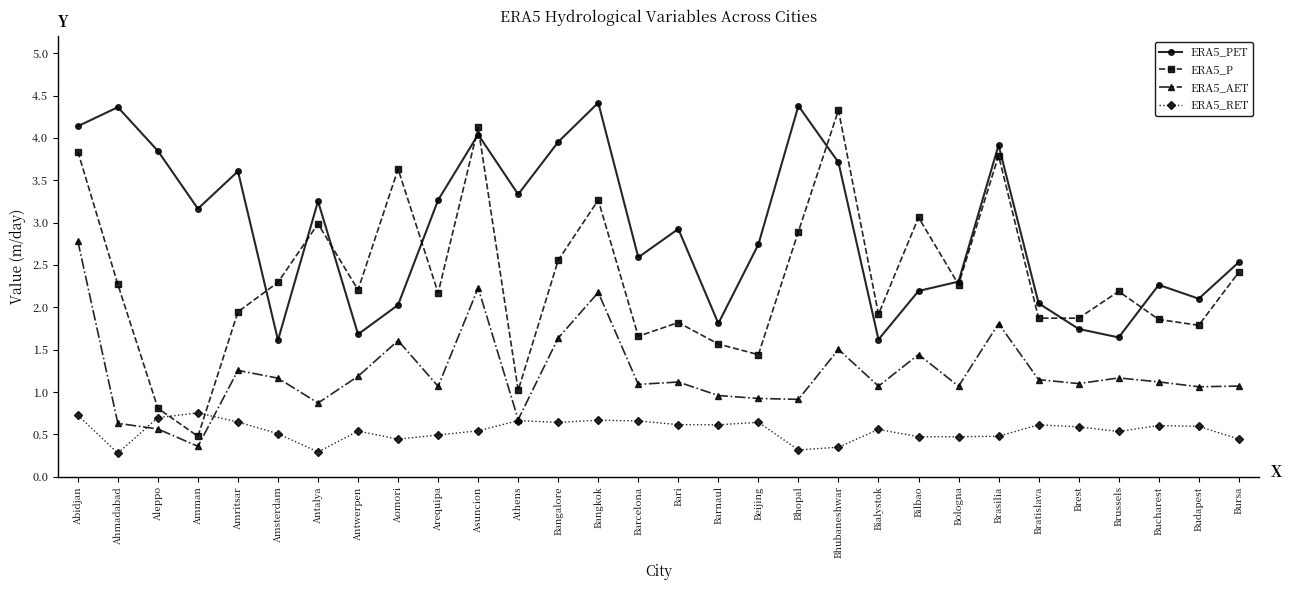

What are all the series names shown in the legend?

ERA5_PET, ERA5_P, ERA5_AET, ERA5_RET